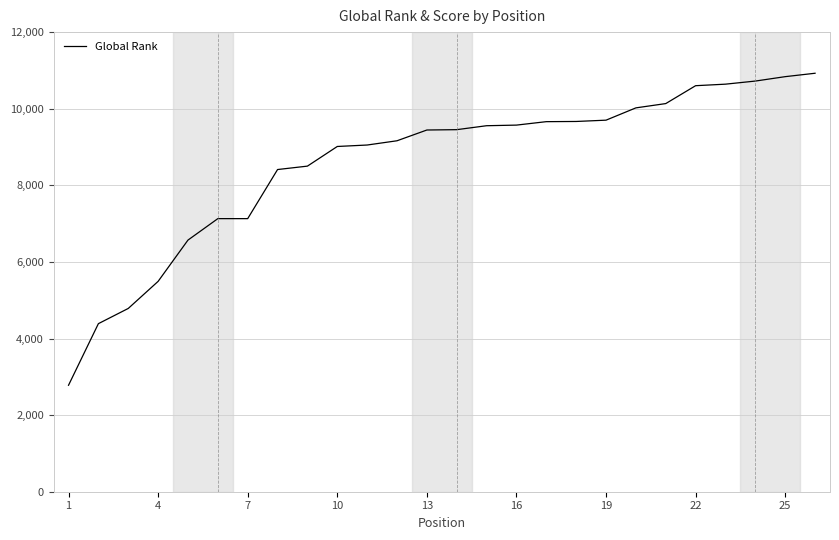

What is the smallest value displayed?

2780